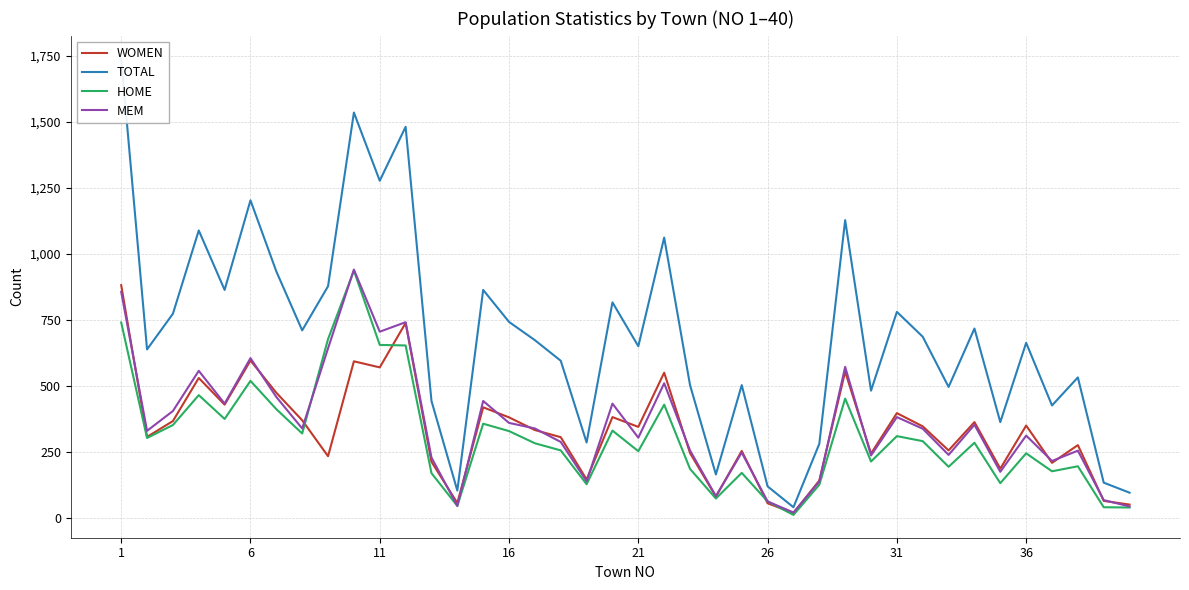

How many values in the HOME series exceed 286?

19